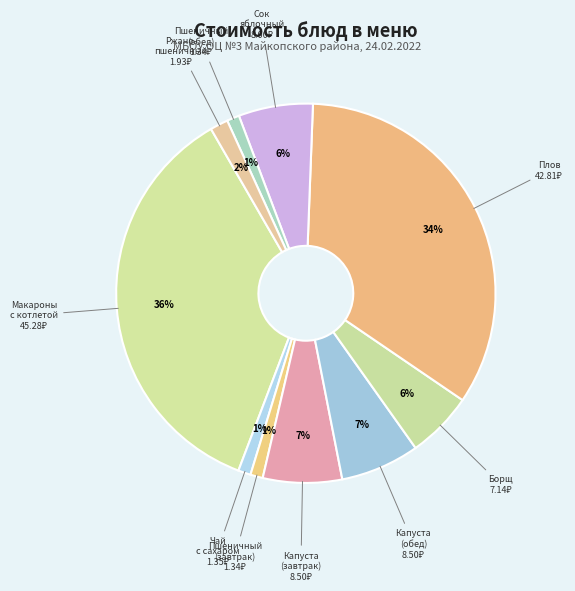

Is there a majority slice in this chart?

No